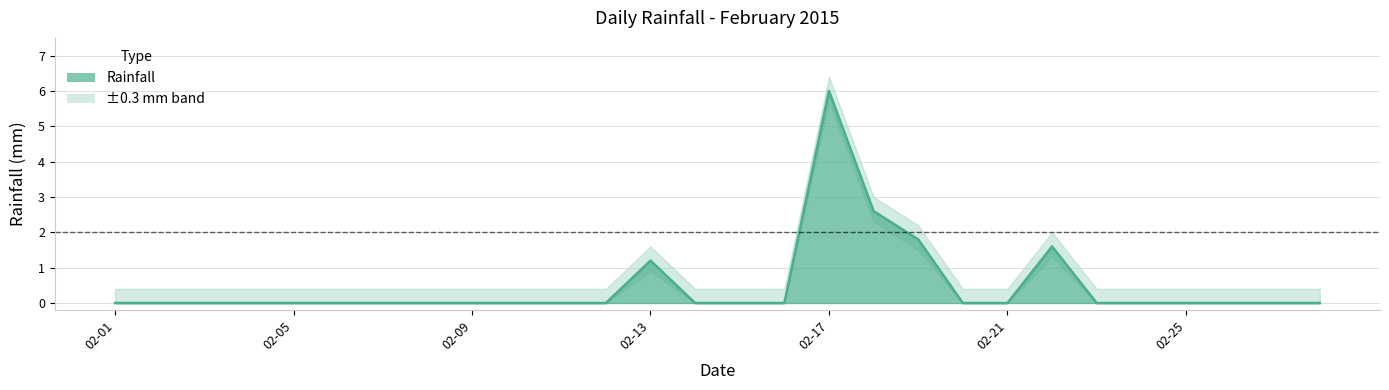

The value at 2015-02-11 is 2.9. True or false?

False